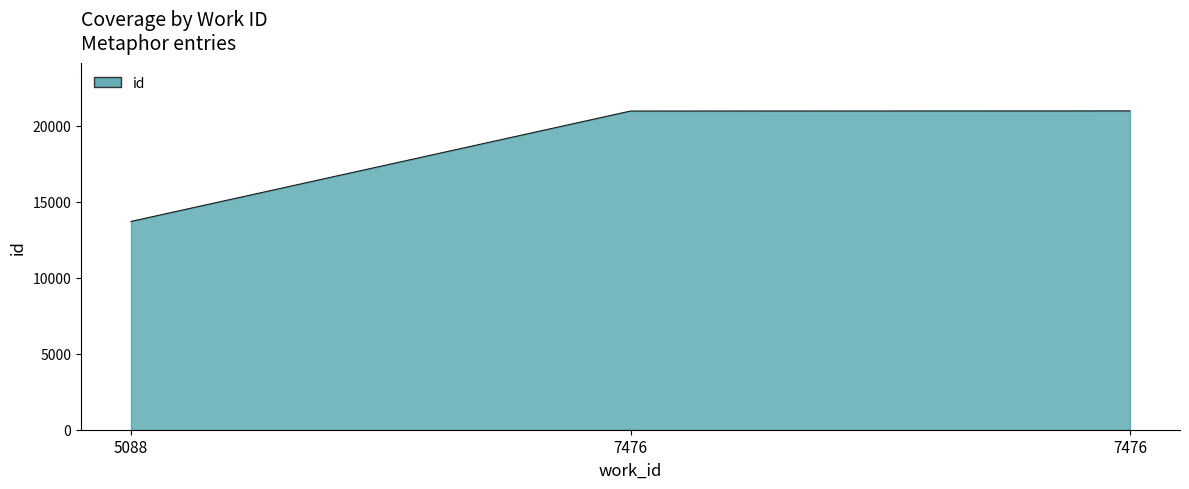

What is the difference between the maximum and minimum values?

7277